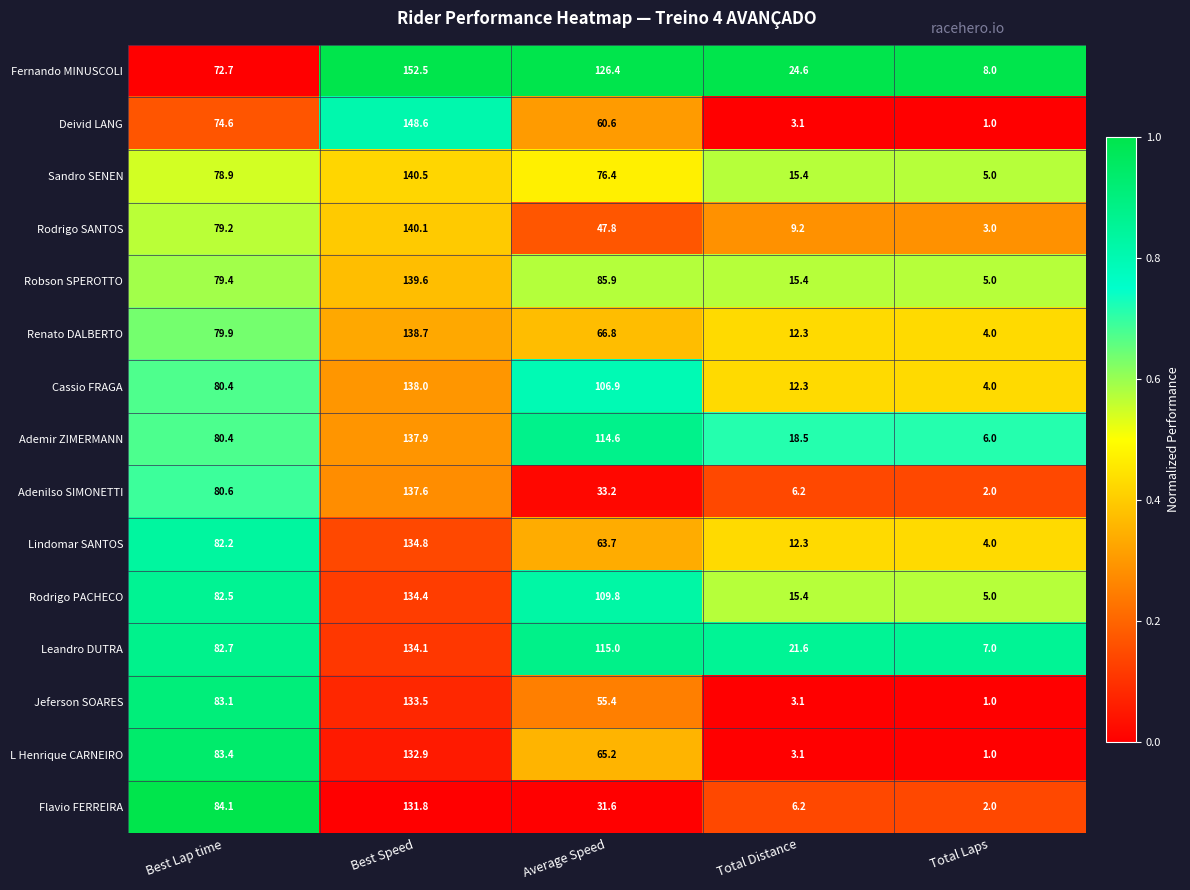

What is the maximum value shown in the chart?

152.5